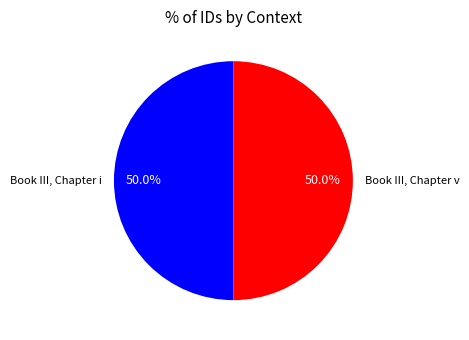

Is the sum of Book III, Chapter i and Book III, Chapter v greater than half?

Yes